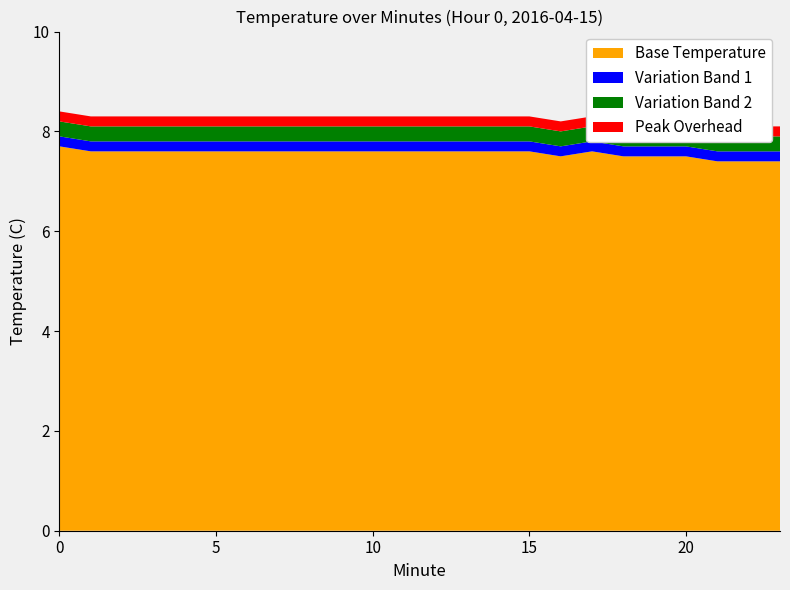

Reading right to left, extract all data points from this chart.

Min Temp (layer 1): 23=7.4	22=7.4	21=7.4	20=7.5	19=7.5	18=7.5	17=7.6	16=7.5	15=7.6	14=7.6	13=7.6	12=7.6	11=7.6	10=7.6	9=7.6	8=7.6	7=7.6	6=7.6	5=7.6	4=7.6	3=7.6	2=7.6	1=7.6	0=7.7
Range layer 2: 23=0.2	22=0.2	21=0.2	20=0.2	19=0.2	18=0.2	17=0.2	16=0.2	15=0.2	14=0.2	13=0.2	12=0.2	11=0.2	10=0.2	9=0.2	8=0.2	7=0.2	6=0.2	5=0.2	4=0.2	3=0.2	2=0.2	1=0.2	0=0.2
Range layer 3: 23=0.3	22=0.3	21=0.3	20=0.3	19=0.3	18=0.3	17=0.3	16=0.3	15=0.3	14=0.3	13=0.3	12=0.3	11=0.3	10=0.3	9=0.3	8=0.3	7=0.3	6=0.3	5=0.3	4=0.3	3=0.3	2=0.3	1=0.3	0=0.3
Range layer 4: 23=0.2	22=0.2	21=0.2	20=0.2	19=0.2	18=0.2	17=0.2	16=0.2	15=0.2	14=0.2	13=0.2	12=0.2	11=0.2	10=0.2	9=0.2	8=0.2	7=0.2	6=0.2	5=0.2	4=0.2	3=0.2	2=0.2	1=0.2	0=0.2